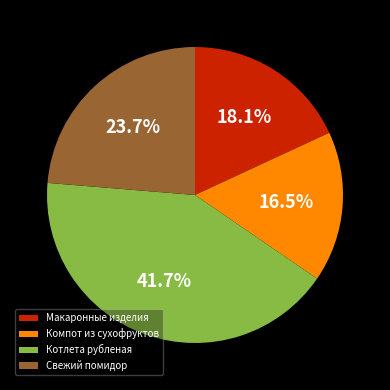

Which slice is the smallest?

Компот из сухофруктов